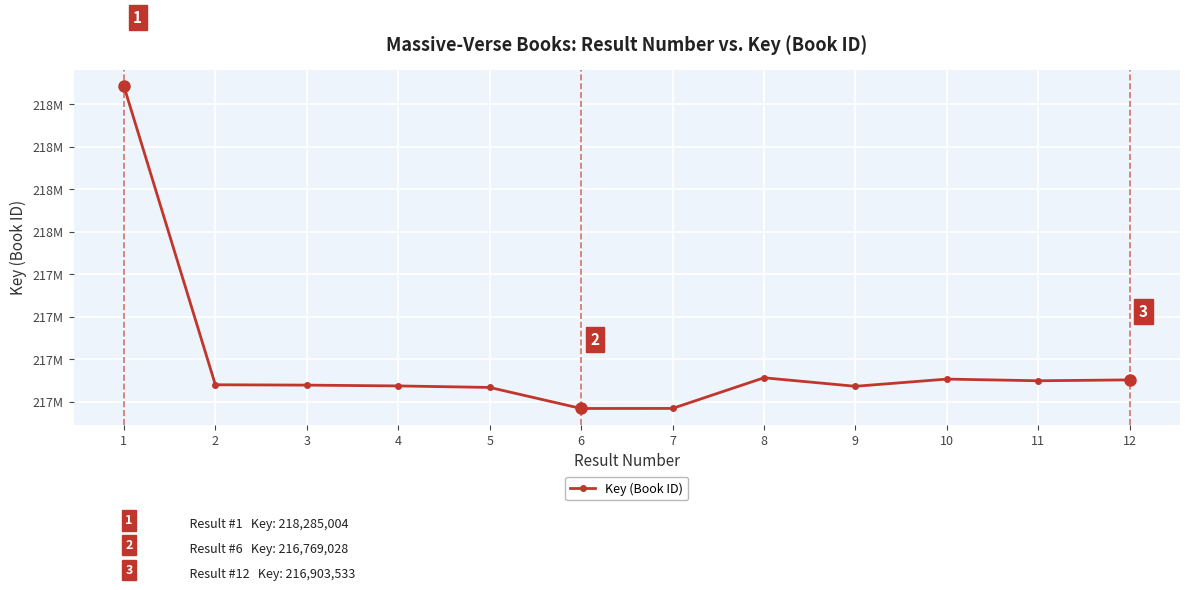

Where does the data first go above 216880596?

1